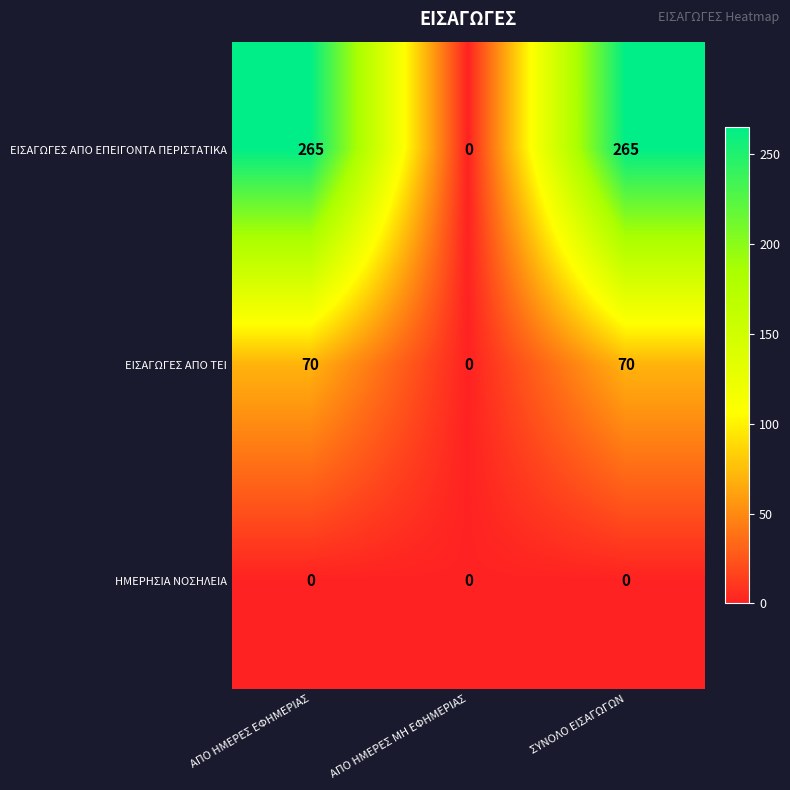

Which series has the largest range (max minus min)?

ΕΙΣΑΓΩΓΕΣ ΑΠΟ ΕΠΕΙΓΟΝΤΑ ΠΕΡΙΣΤΑΤΙΚΑ